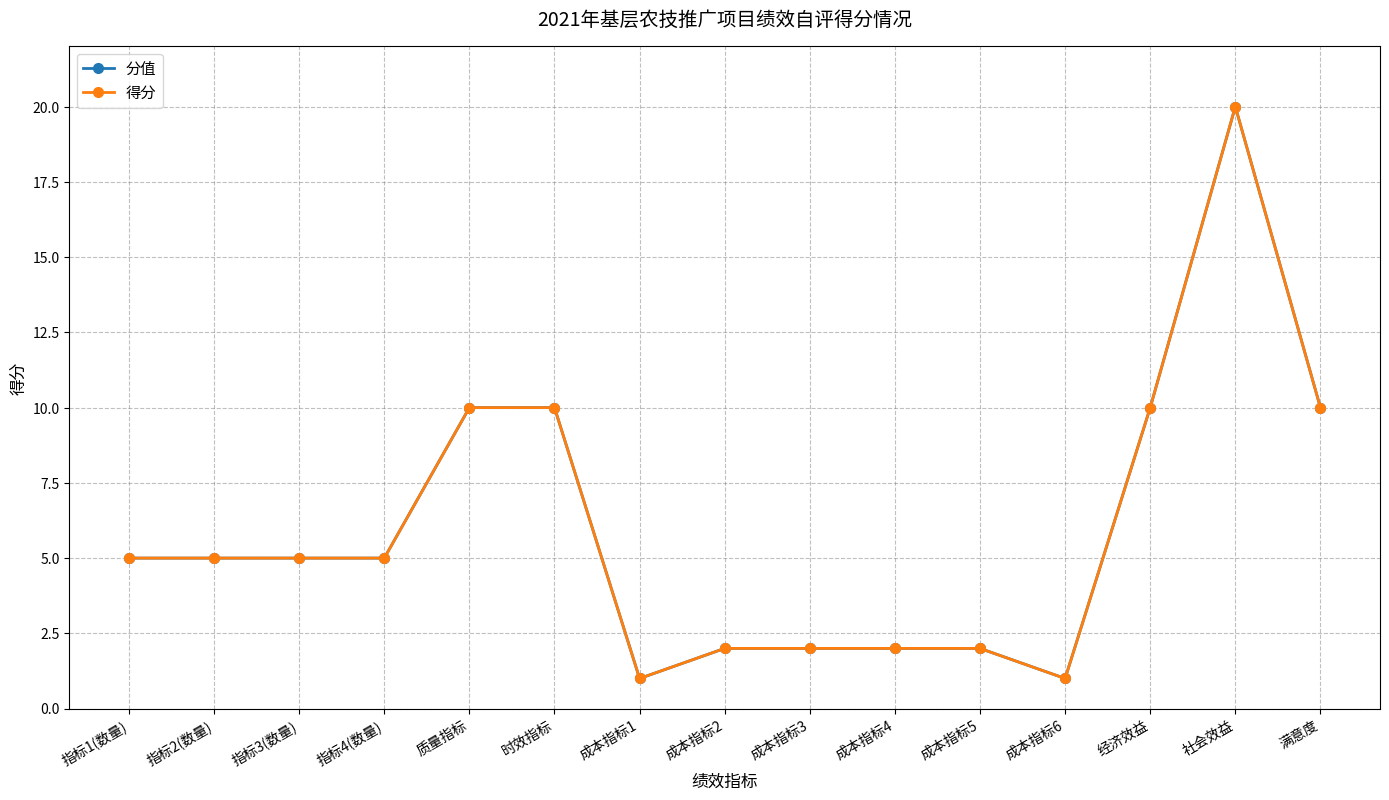

What is the value of the 分值 point at the 6th from the left?

10